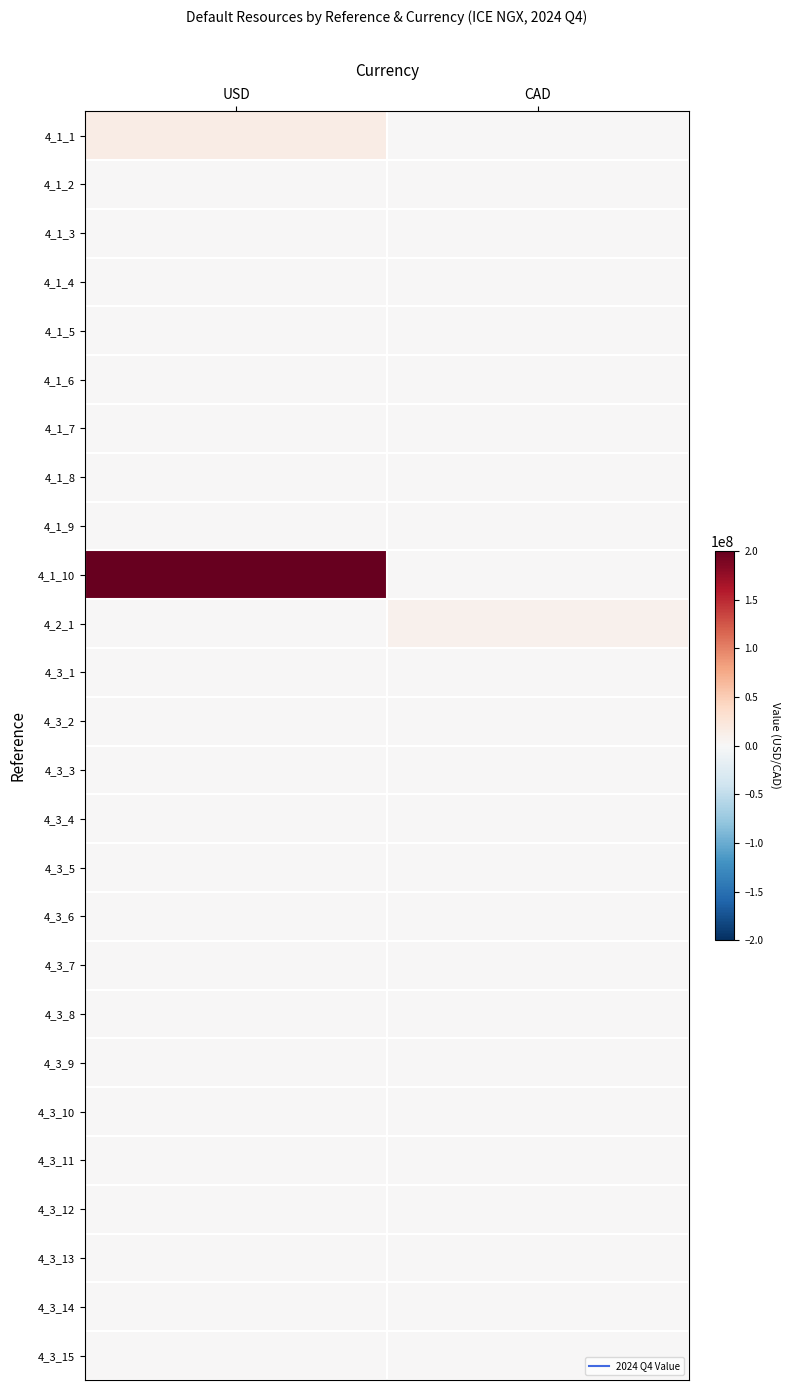

Reading left to right, what are all the values shown in this chart?

4_1_1: USD=15000000	CAD=0
4_1_2: USD=0	CAD=0
4_1_3: USD=0	CAD=0
4_1_4: USD=0	CAD=0
4_1_5: USD=0	CAD=0
4_1_6: USD=0	CAD=0
4_1_7: USD=0	CAD=0
4_1_8: USD=0	CAD=0
4_1_9: USD=0	CAD=0
4_1_10: USD=200000000	CAD=0
4_2_1: USD=0	CAD=8178819
4_3_1: USD=0	CAD=0
4_3_2: USD=0	CAD=0
4_3_3: USD=0	CAD=0
4_3_4: USD=0	CAD=0
4_3_5: USD=0	CAD=0
4_3_6: USD=0	CAD=0
4_3_7: USD=0	CAD=0
4_3_8: USD=0	CAD=0
4_3_9: USD=0	CAD=0
4_3_10: USD=0	CAD=0
4_3_11: USD=0	CAD=0
4_3_12: USD=0	CAD=0
4_3_13: USD=0	CAD=0
4_3_14: USD=0	CAD=0
4_3_15: USD=0	CAD=0